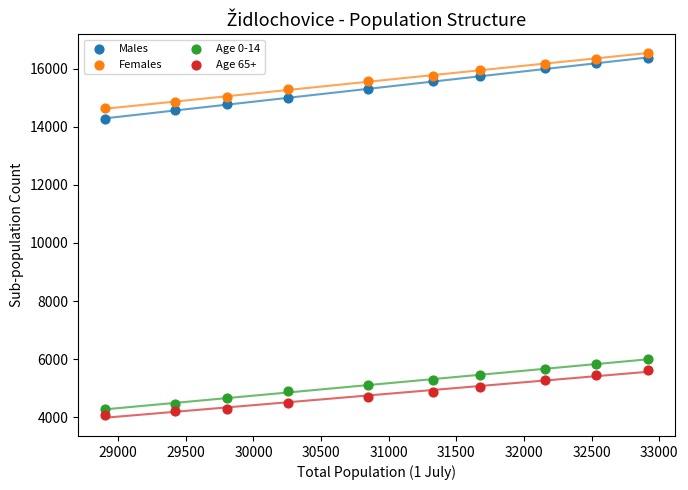

Which series contains the lowest Y value?

Age 65+